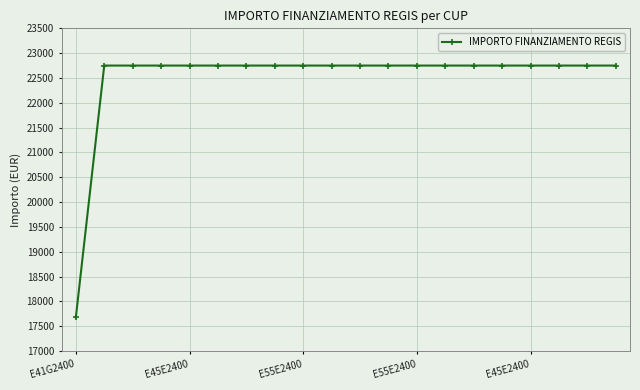

What is the average value?

22496.2